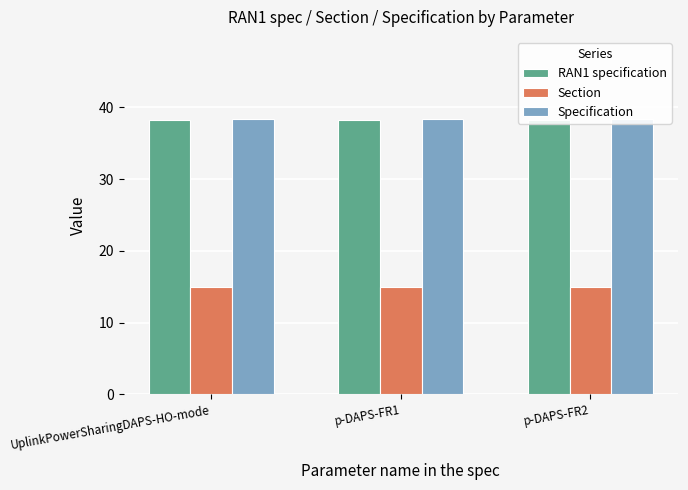

What is the maximum value for Section?

15.0